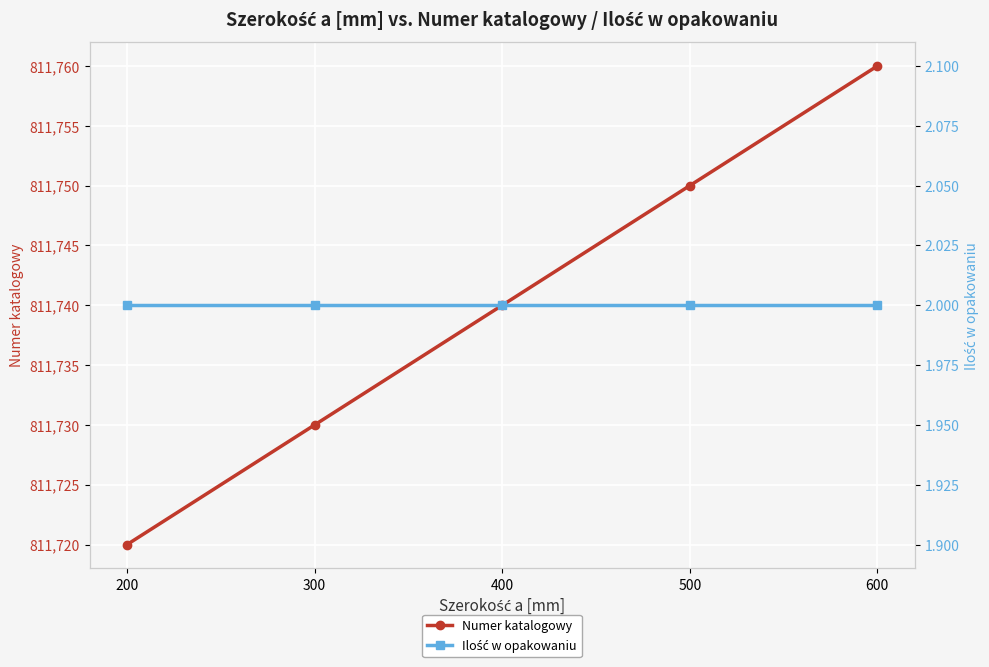

Reading left to right, list all the values displayed in this chart.

Numer katalogowy: 811720	811730	811740	811750	811760
Ilość w opakowaniu: 2	2	2	2	2